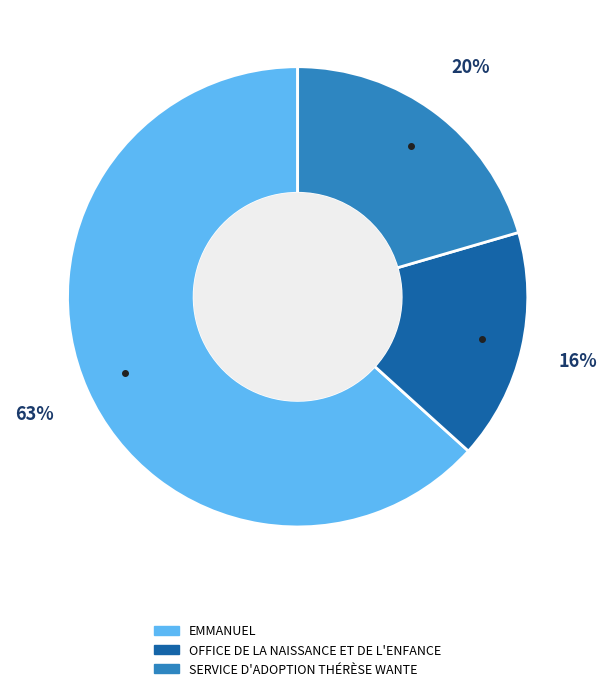

To the nearest percent, what portion does OFFICE DE LA NAISSANCE ET DE L'ENFANCE represent?

16%